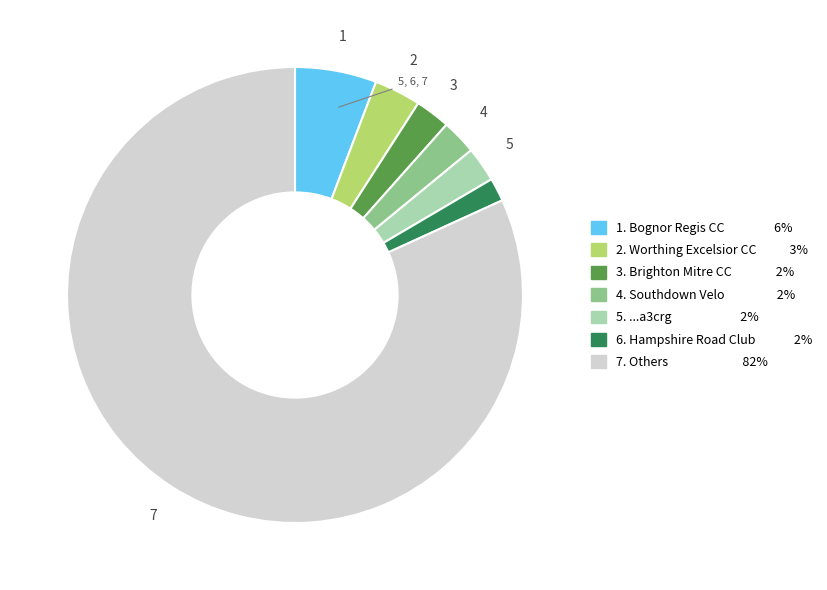

Is there any slice that represents more than half of the pie?

Yes